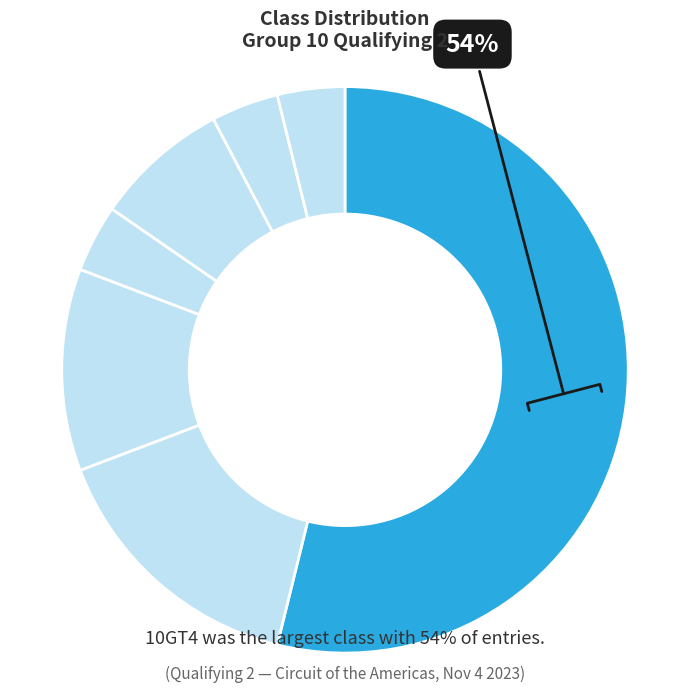

Is there any slice that represents more than half of the pie?

Yes